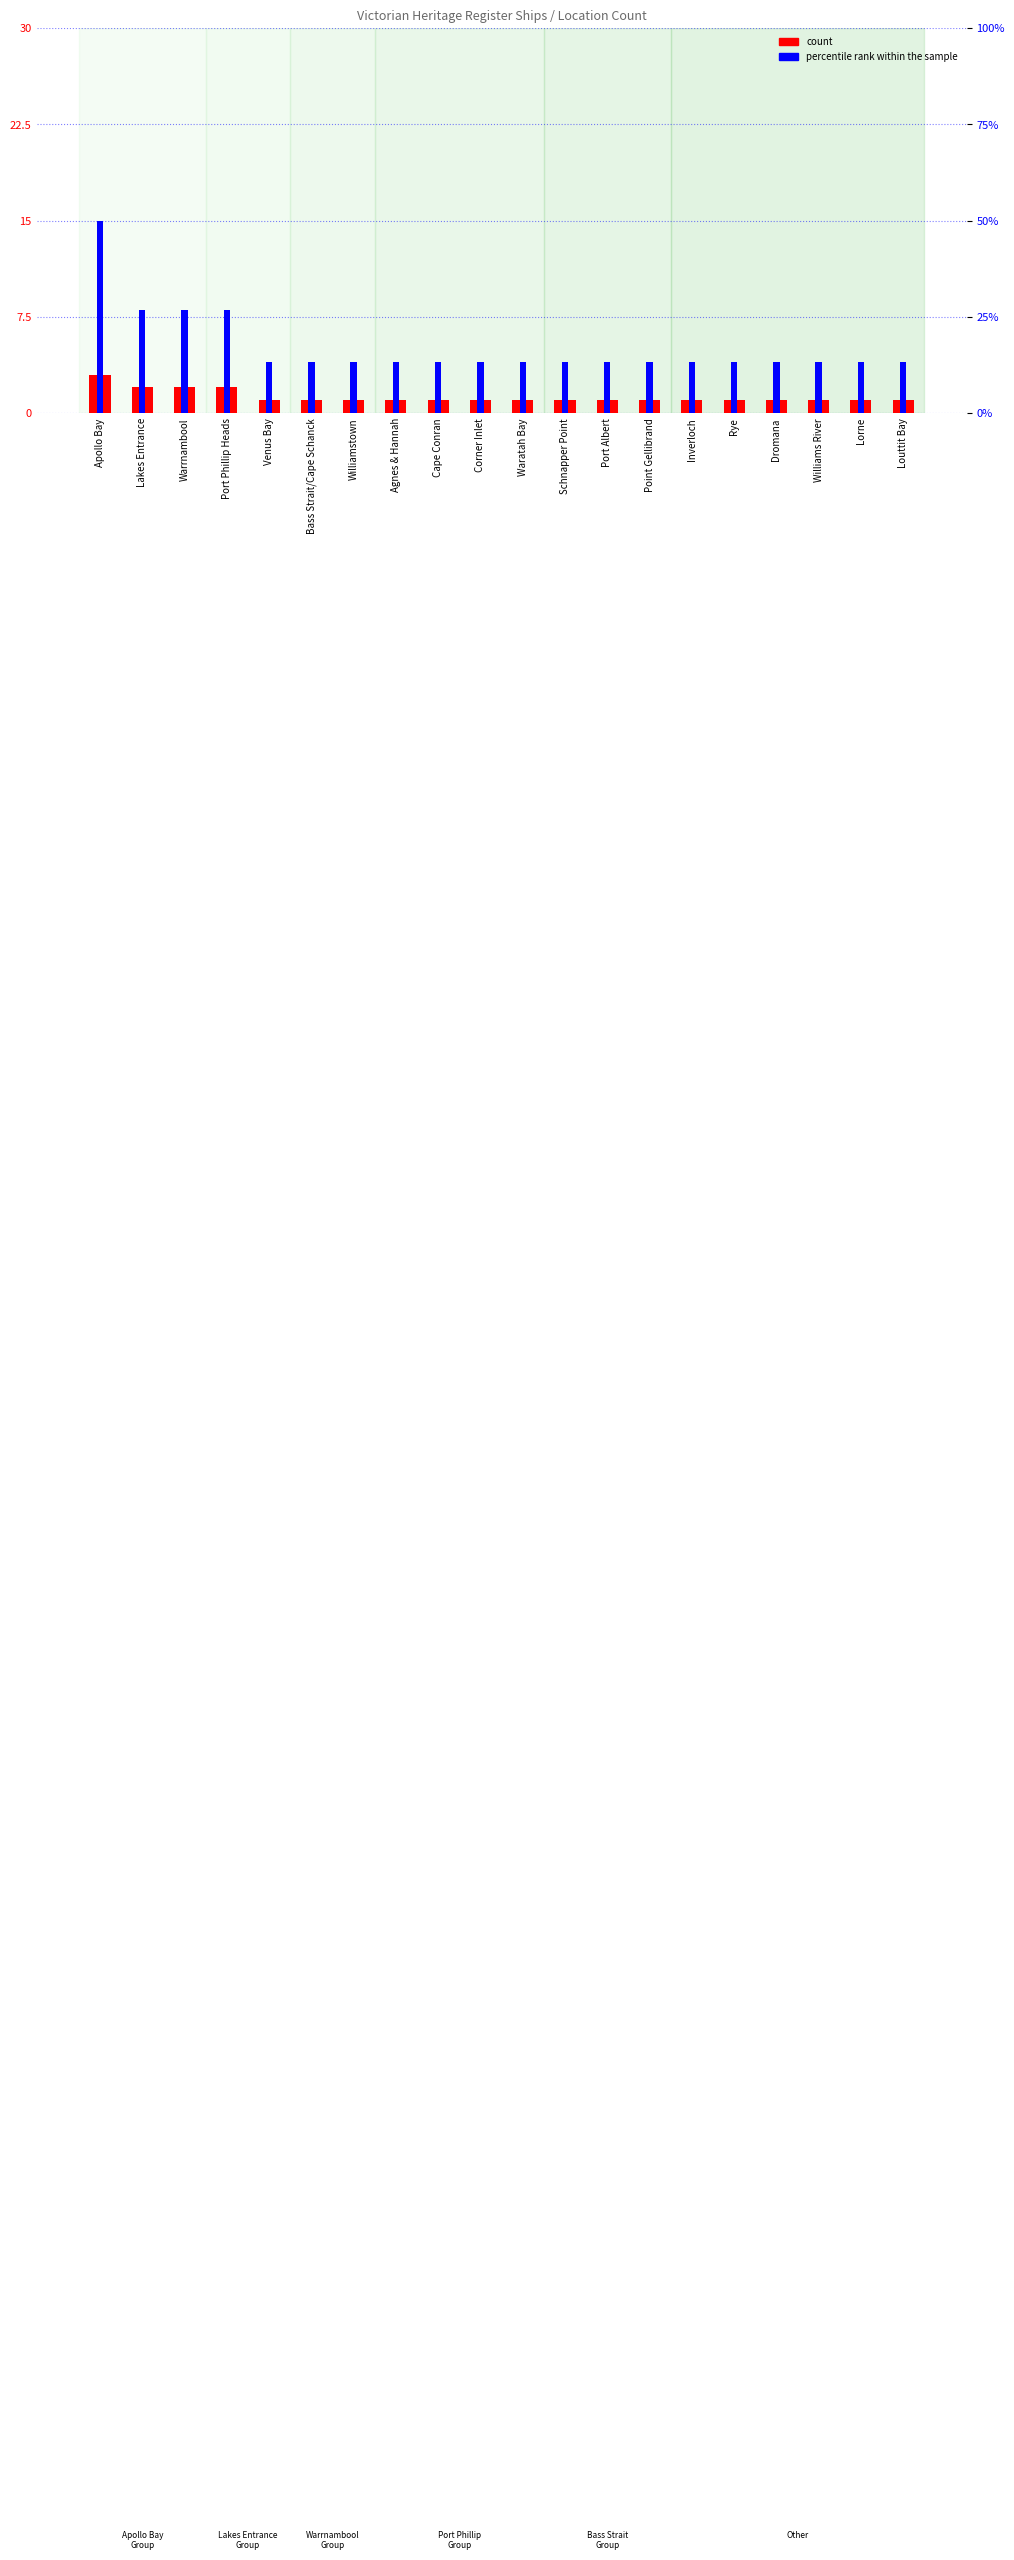

What is the label of the 13th bar from the left?

Port Albert